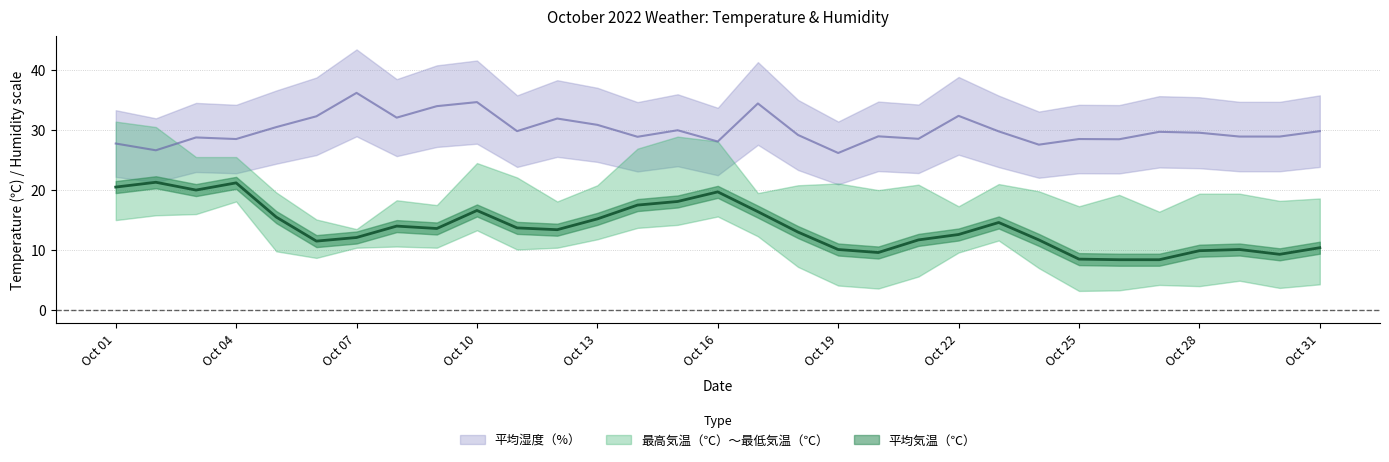

At which category does 平均湿度（%） reach its first local valley?

2022-10-02